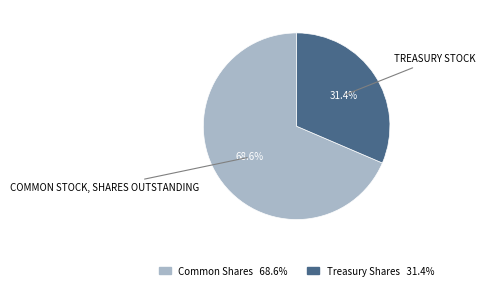

Is there a majority slice in this chart?

Yes